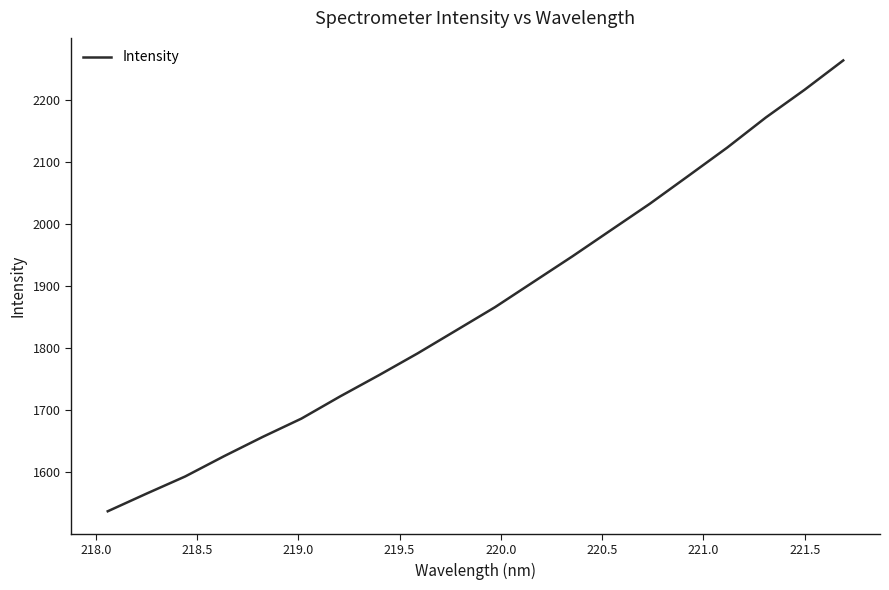

What is the smallest value displayed?

1537.1